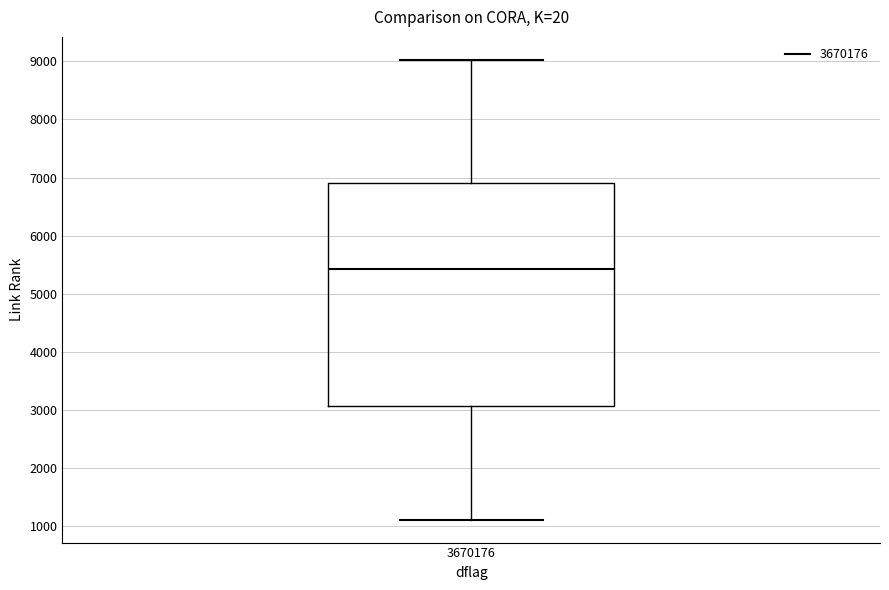

Transcribe this box plot: give where the median line is, the range the box spans, and where the two whiskers end, as read against the y-axis. The values are not printed on the chart, so give them approximately, as read against the axis.

median 5400, box 3100 to 6900, whiskers 1100 to 9000